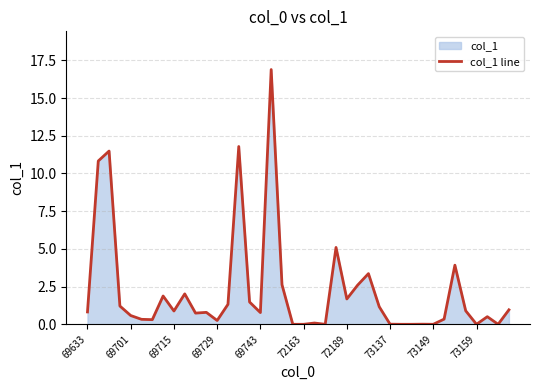

Does the chart have visible grid lines?

Yes